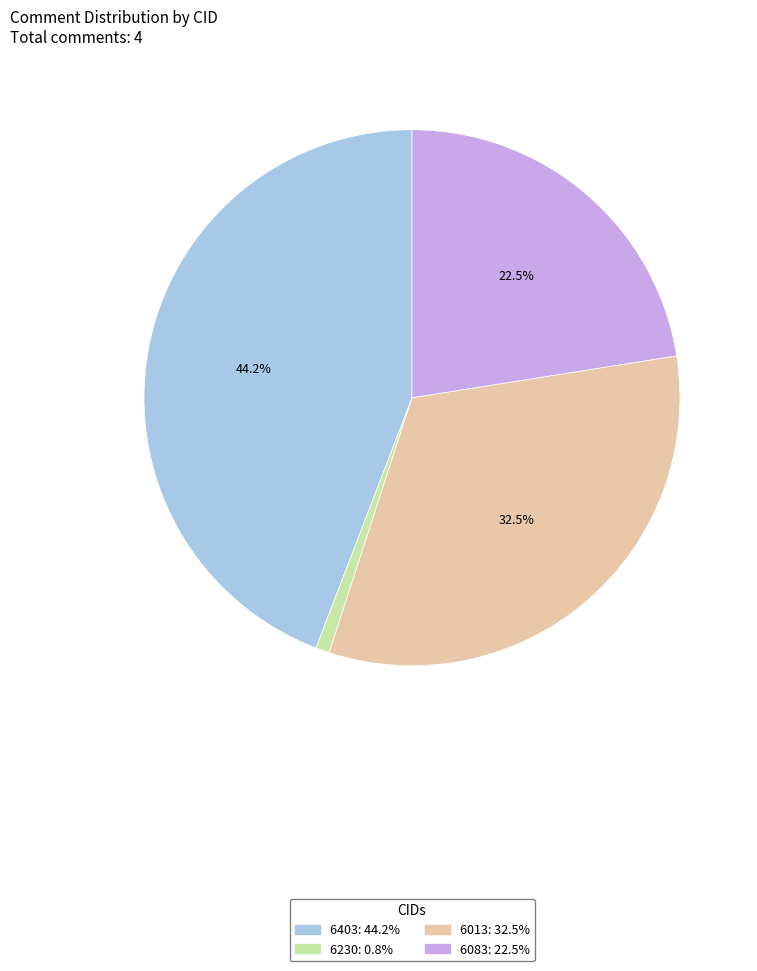

Is 6230 the majority of the pie?

No